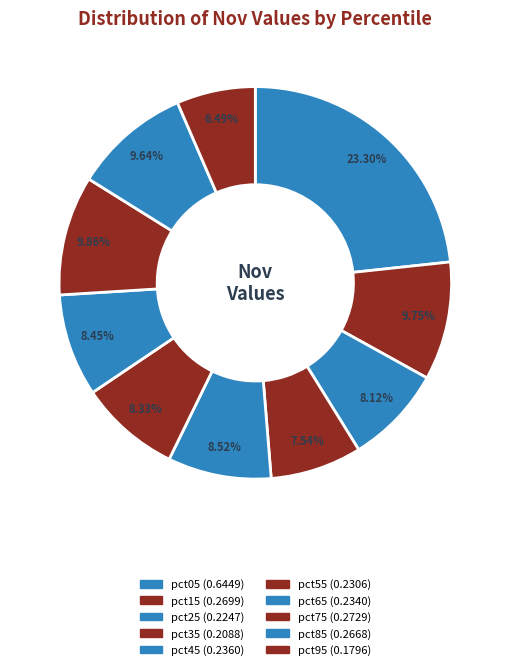

Count the number of slices in the pie.

10